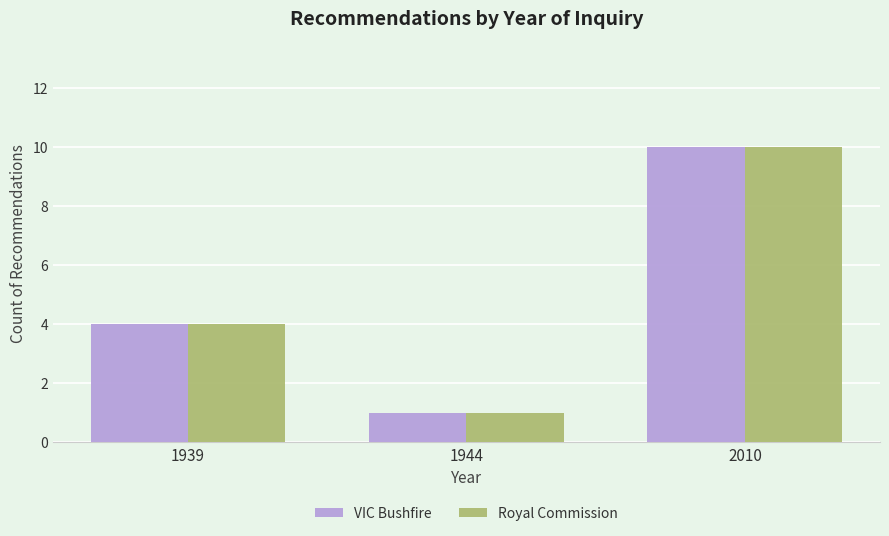

What is the total value across all series at 1944?

2